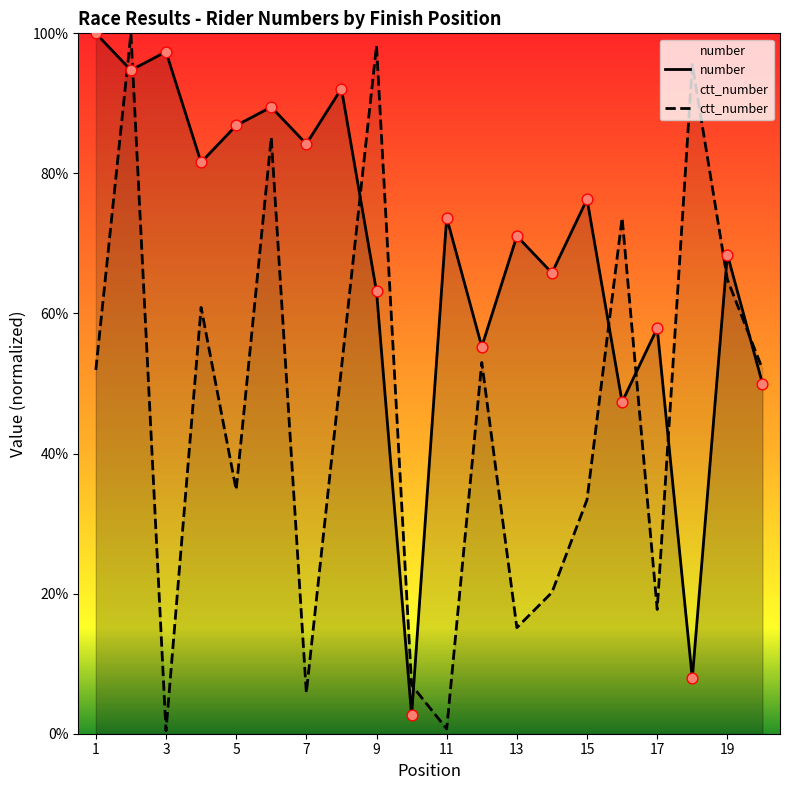

Is the value of ctt_number at 1 greater than the value of number at 14?

No